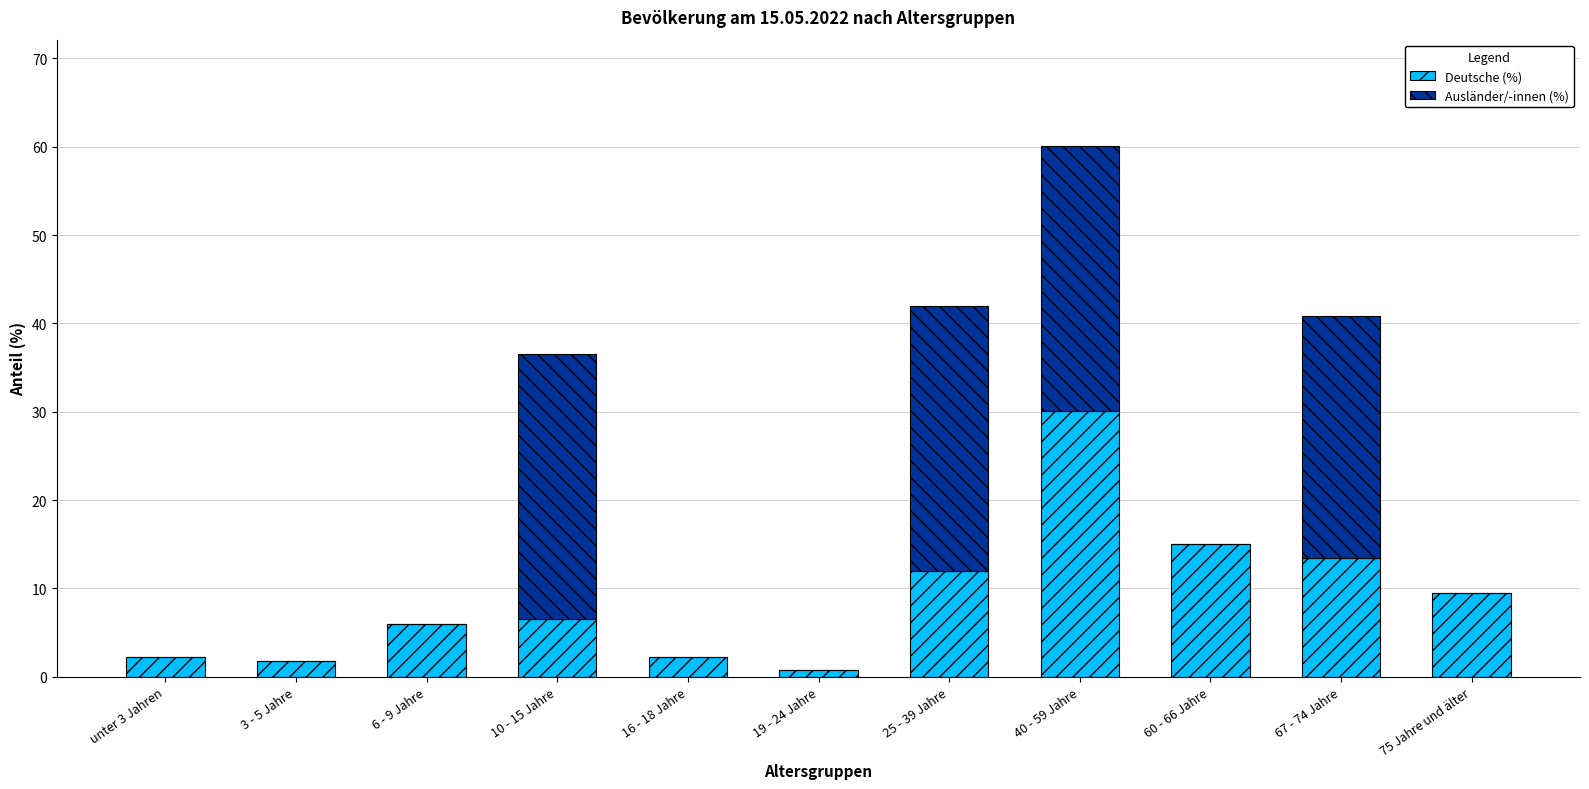

What is the sum of all Deutsche (%) values?

99.8